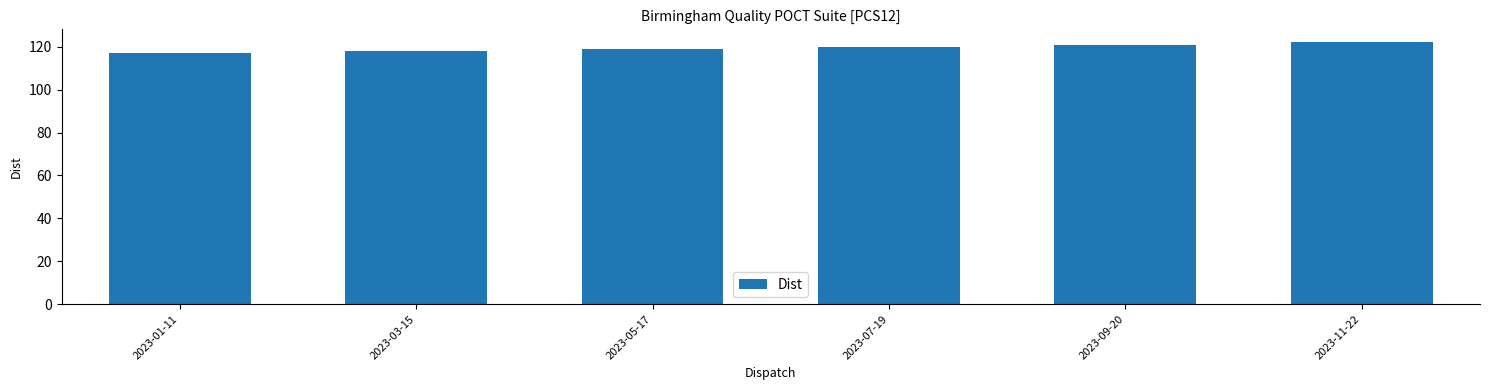

The chart shows a value of 25 at 2023-03-15. True or false?

False